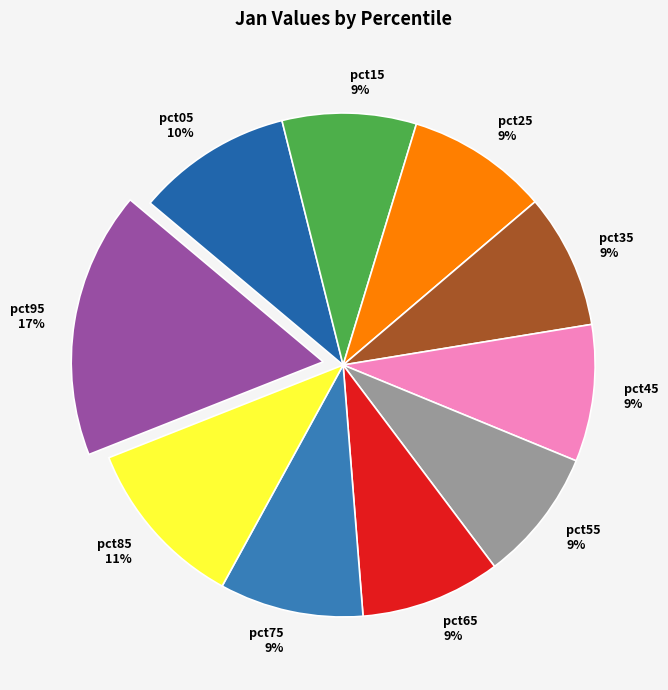

True or false: pct65 accounts for 1% of the total.

False